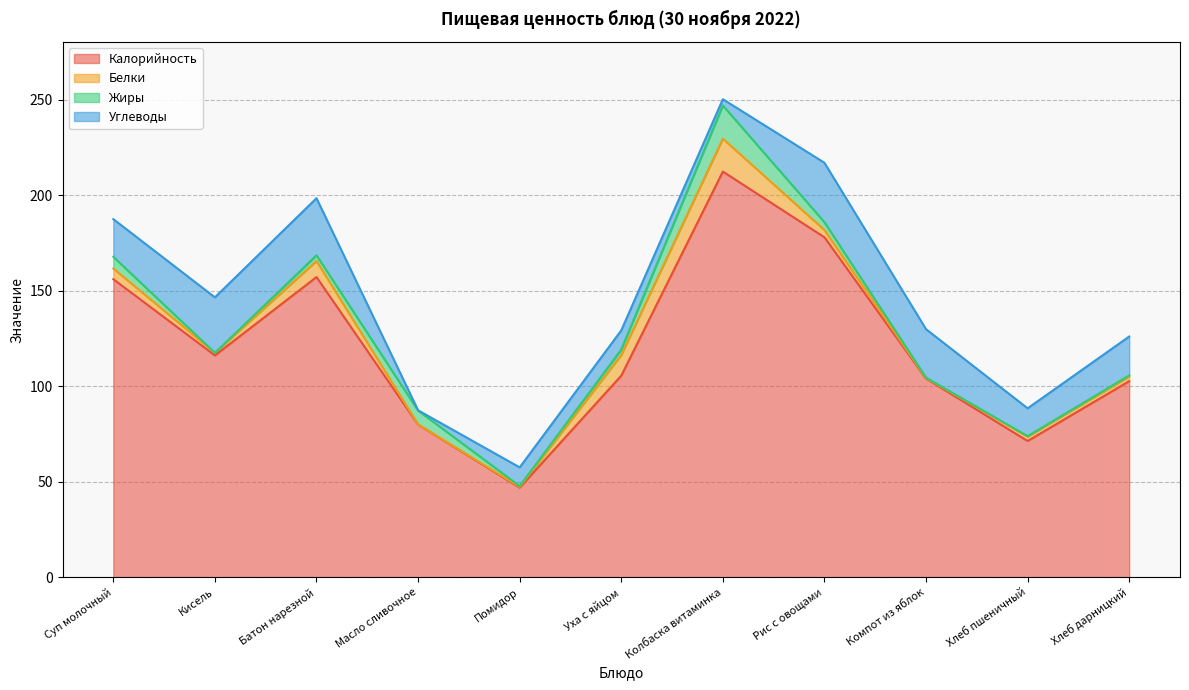

Where is Белки nearest to the value 8?

Батон нарезной